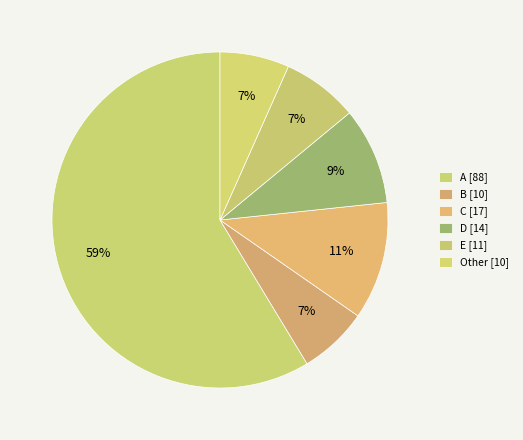

How many slices are in this pie chart?

6